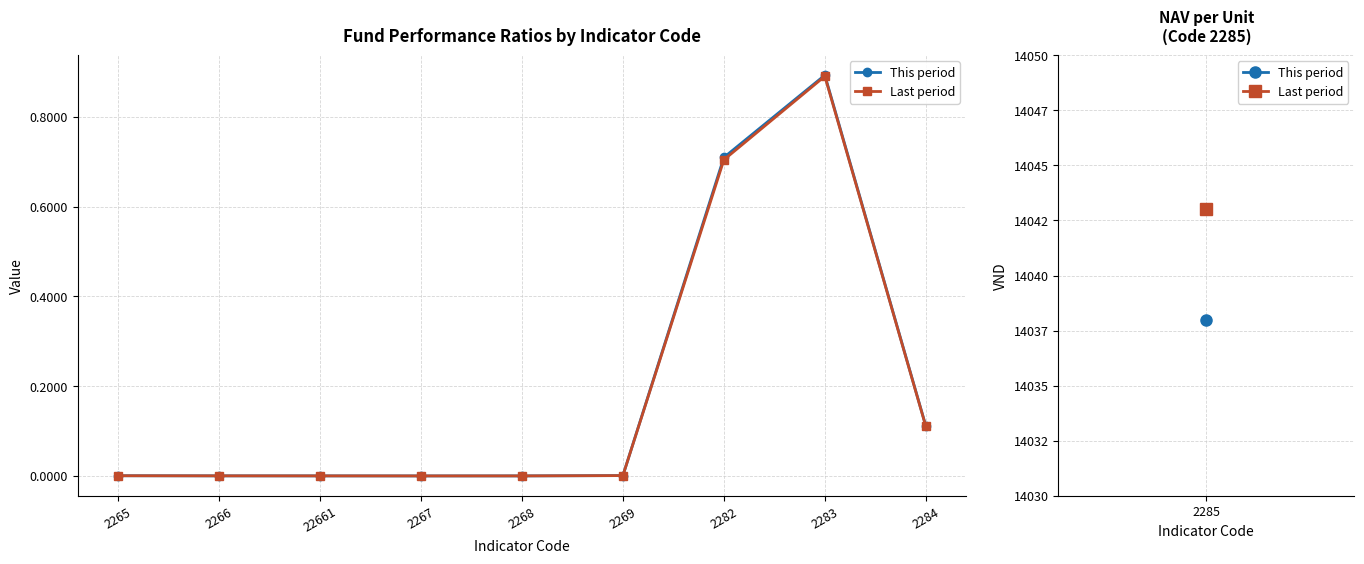

Where do Last period and This period first cross each other?

2265 and 2266